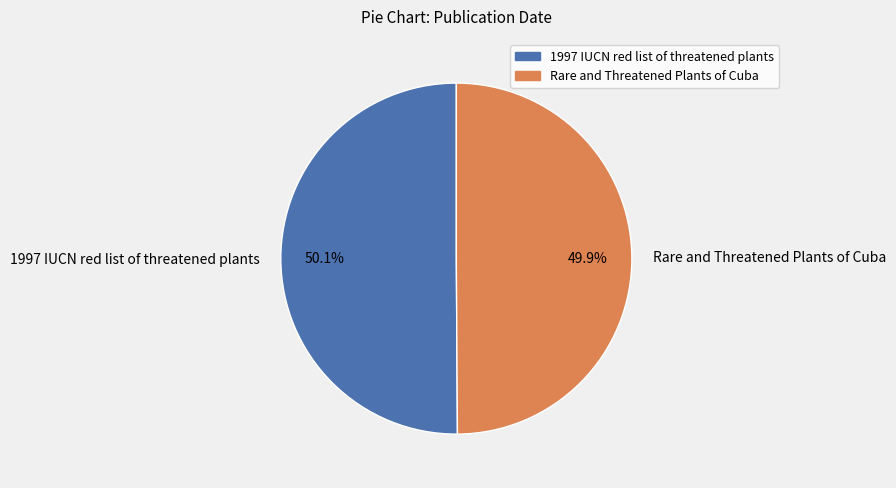

What percentage is NOT represented by Rare and Threatened Plants of Cuba?

50.1%